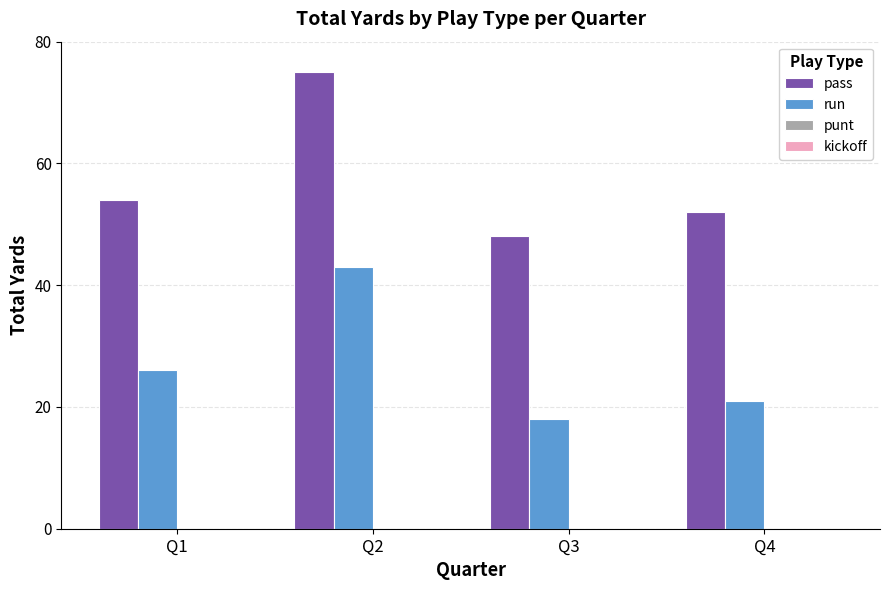

Which series has the largest range (max minus min)?

pass